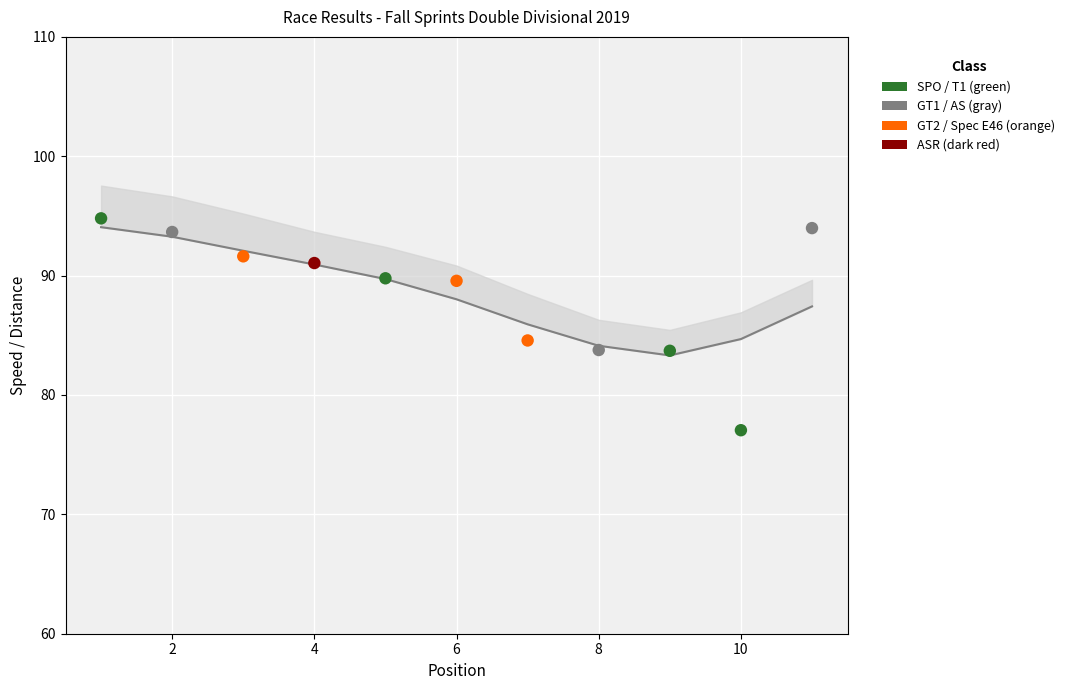

What is the change in value from 6 to 12?

-5.0